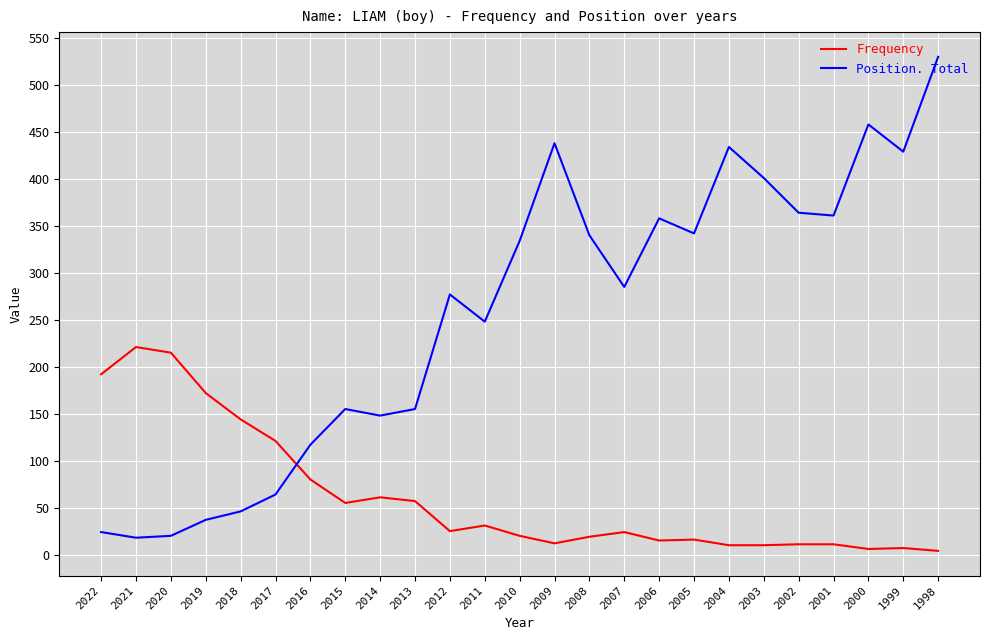

Rank the series by their maximum value, from lowest to highest.

Frequency, Position. Total